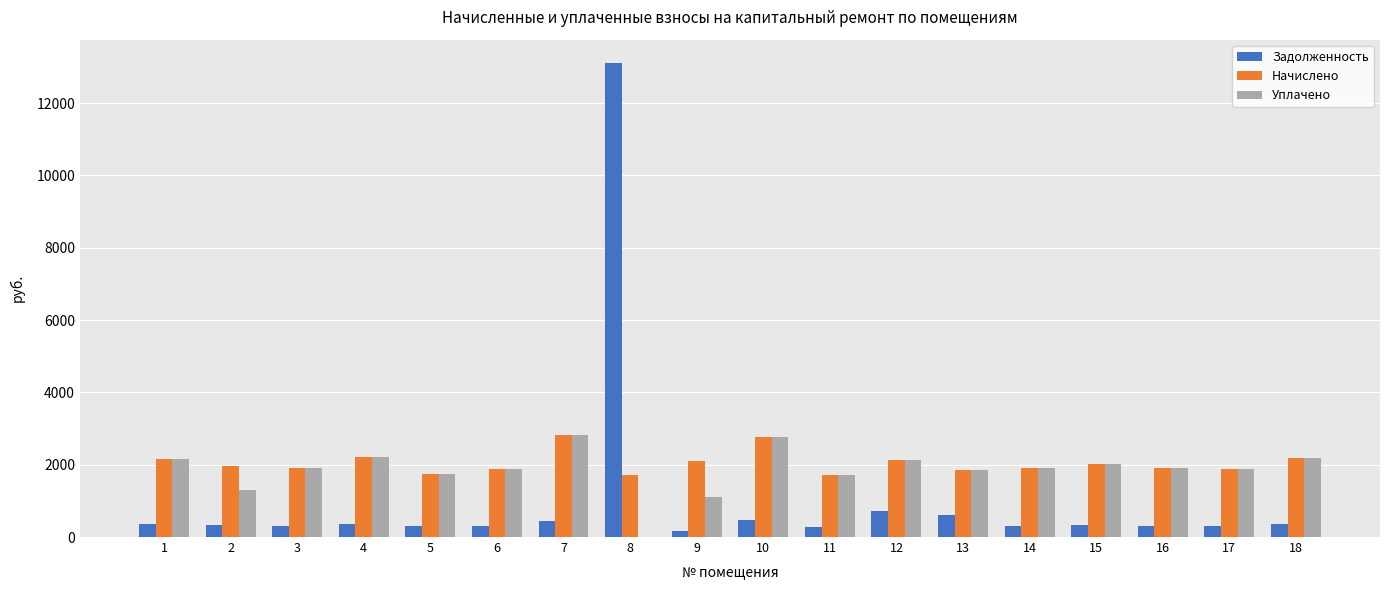

What is the greatest value displayed?

13098.6